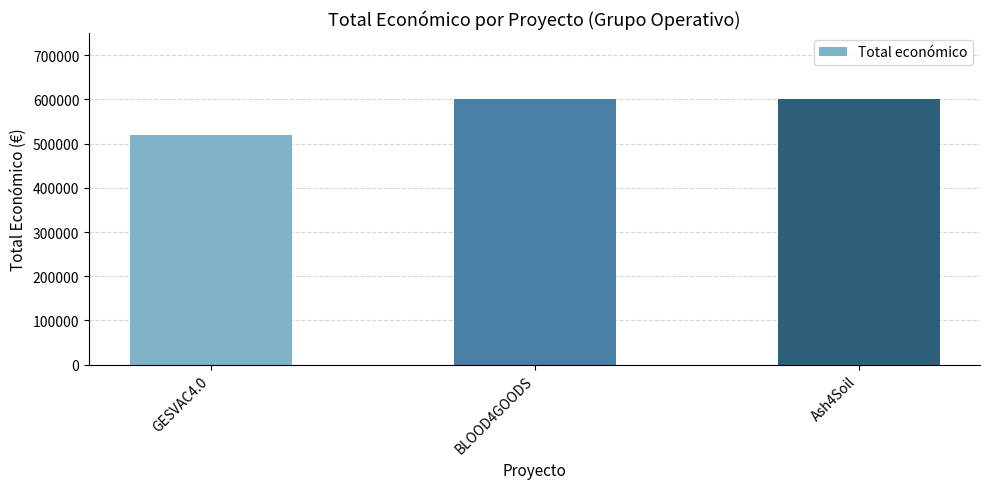

How many bars are there in total?

3